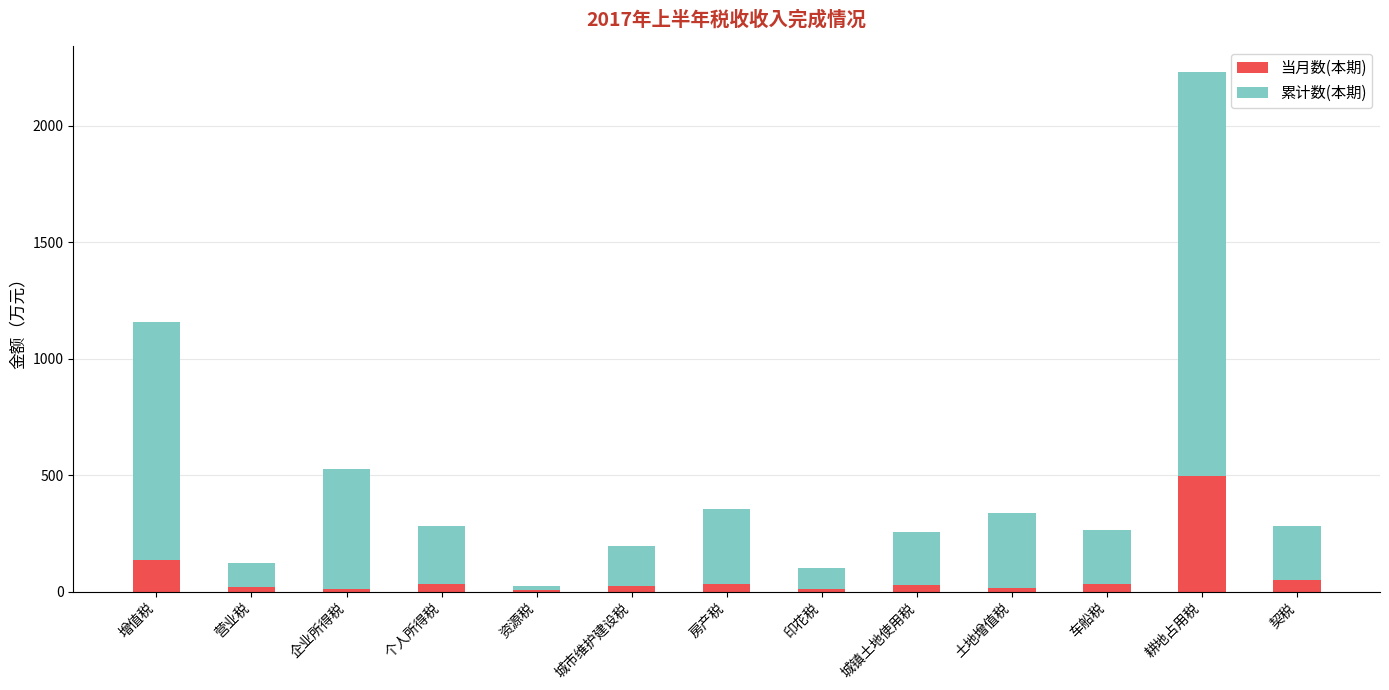

At which category is the sum across all series the highest?

耕地占用税